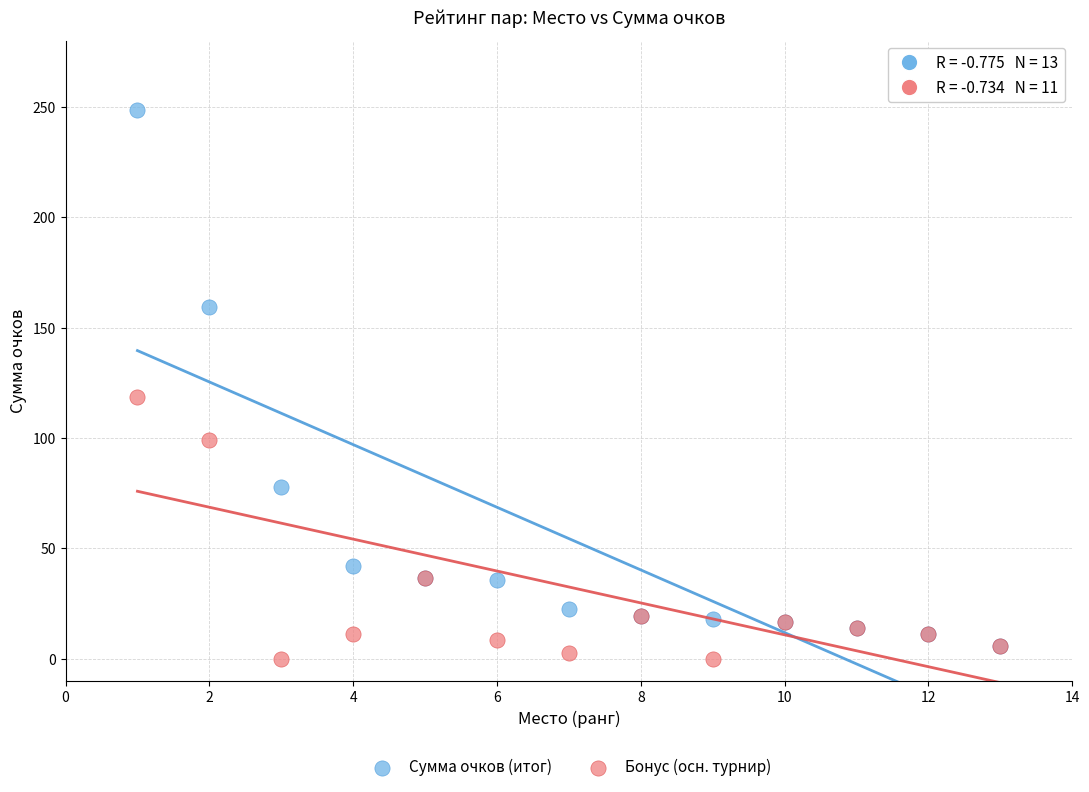

In the Сумма очков (итог) series, what Y value is closest to 127?

159.2